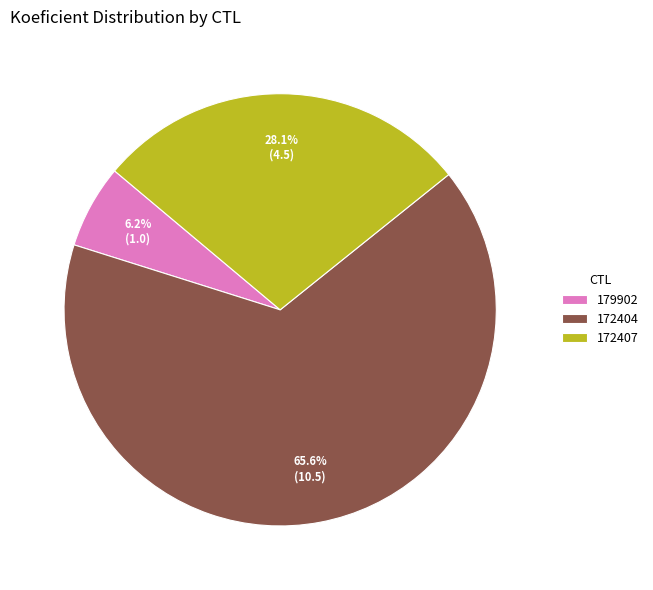

Which has a higher value, 179902 or 172407?

172407